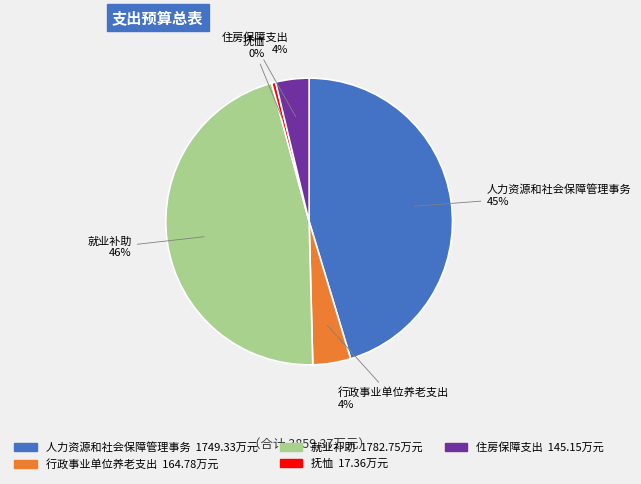

What percentage is the 人力资源和社会保障管理事务 slice, to the nearest percent?

45%